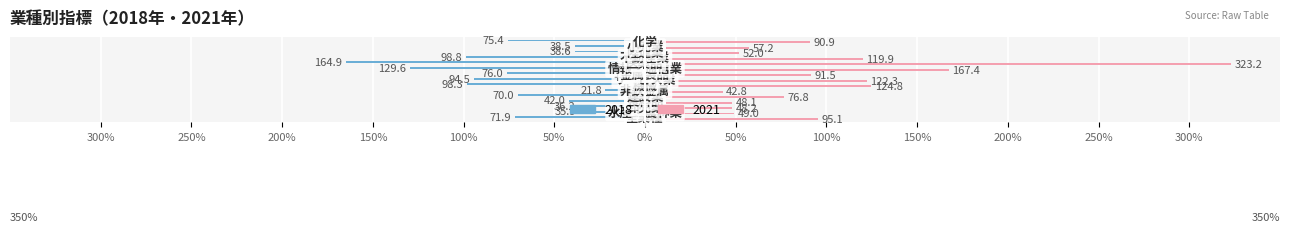

Reading right to left, extract all data points from this chart.

2018: 化学=-75.4	小売業=-38.5	陸運業=-38.6	不動産業=-98.8	医薬品=-164.9	情報・通信業=-129.6	金属製品=-76.0	サービス業=-94.5	機械=-98.3	非鉄金属=-21.8	建設業=-70.0	食料品=-42.0	卸売業=-36.2	水産・農林業=-35.9	全業種=-71.9
2021: 化学=90.9	小売業=57.2	陸運業=52.0	不動産業=119.9	医薬品=323.2	情報・通信業=167.4	金属製品=91.5	サービス業=122.3	機械=124.8	非鉄金属=42.8	建設業=76.8	食料品=48.1	卸売業=48.2	水産・農林業=49.0	全業種=95.1